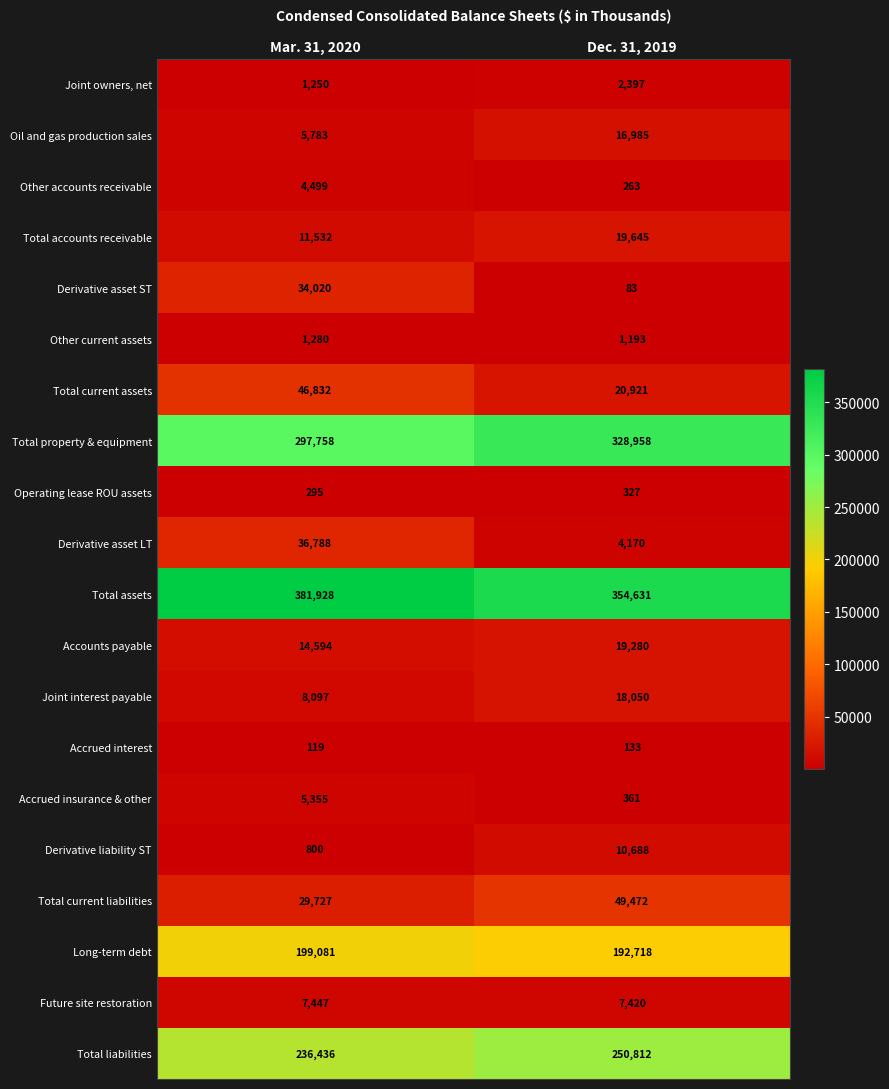

The value of Total assets at Dec. 31, 2019 is 222135. True or false?

False